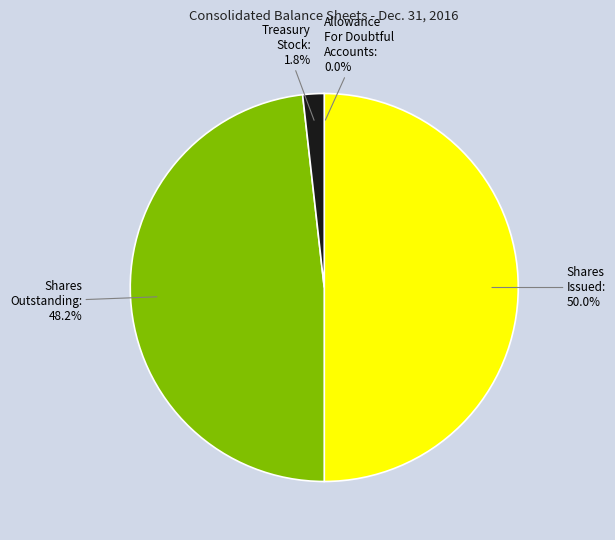

To the nearest percent, what is the average slice percentage?

25%